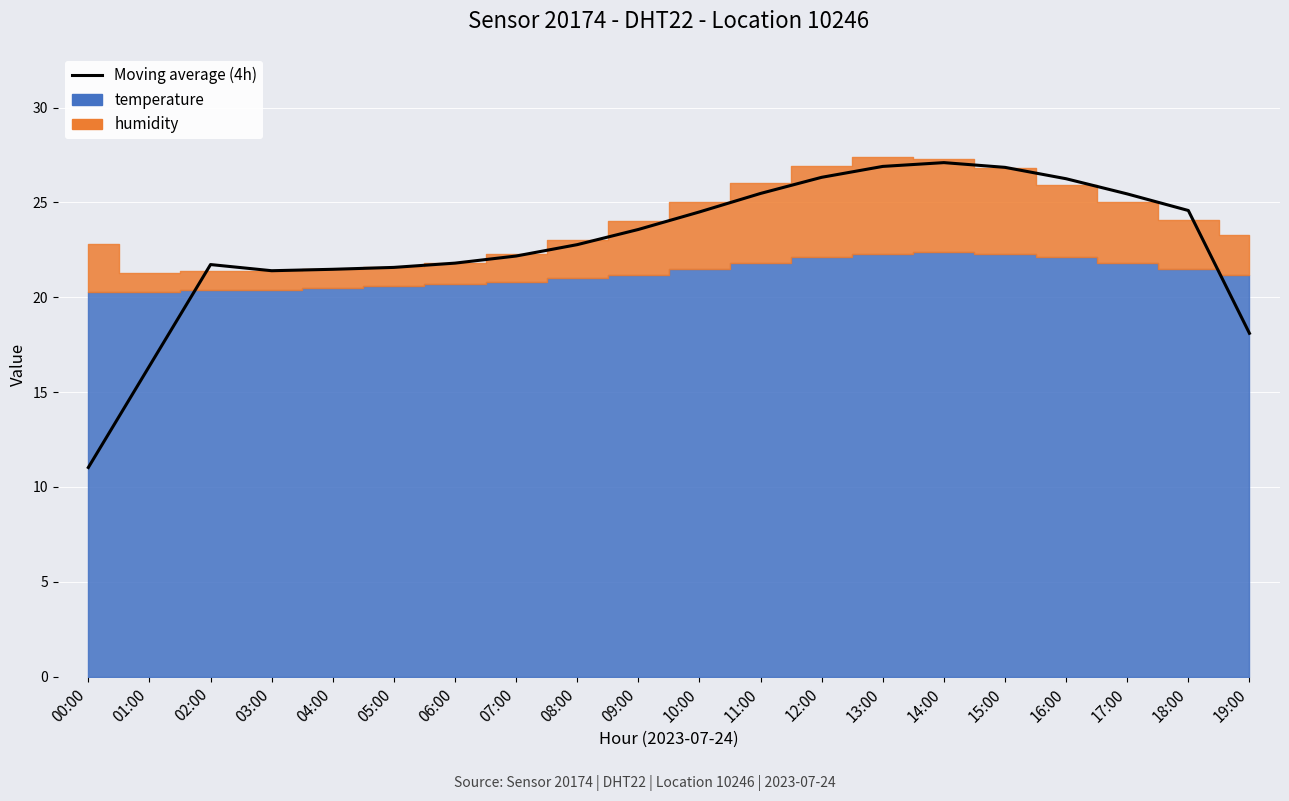

True or false: the data has more than 0 interior local peaks.

True